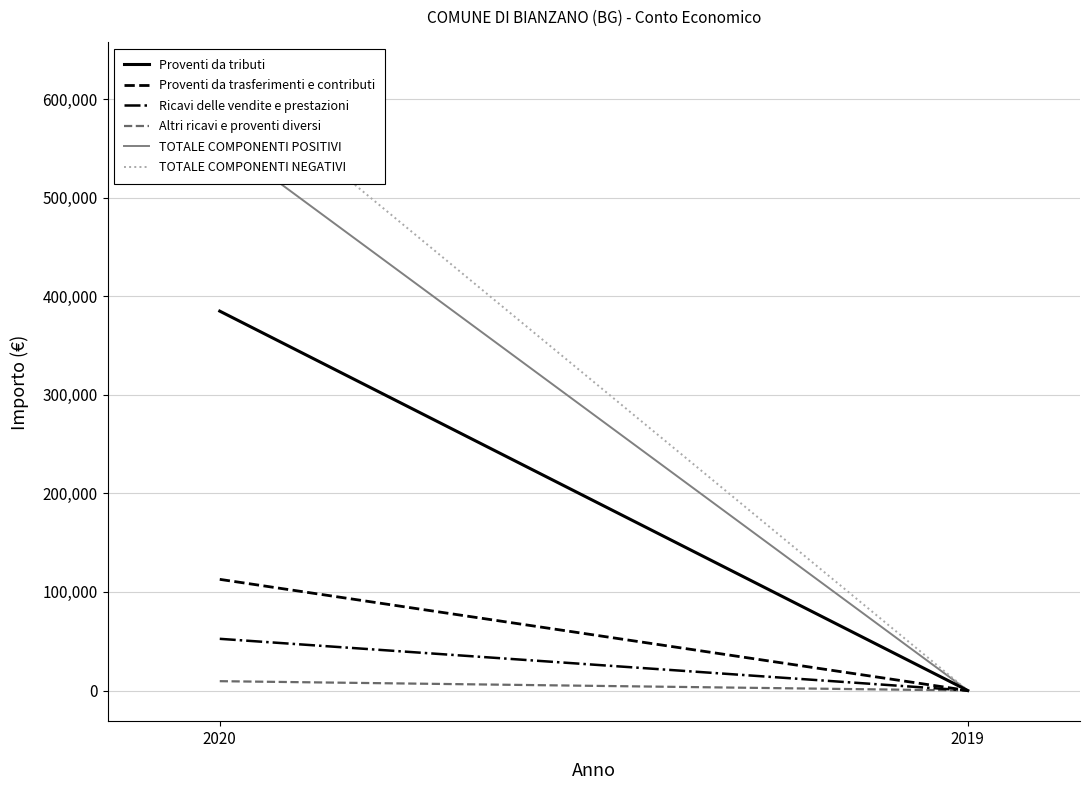

Where does the TOTALE COMPONENTI POSITIVI series first go above 559518?

2020